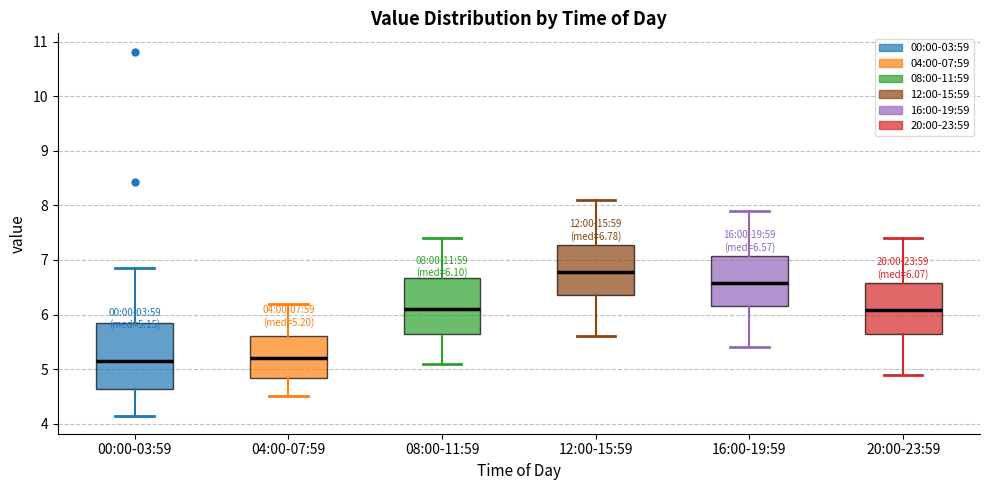

Which box is the tallest, from its lower edge to its upper edge?

00:00-03:59